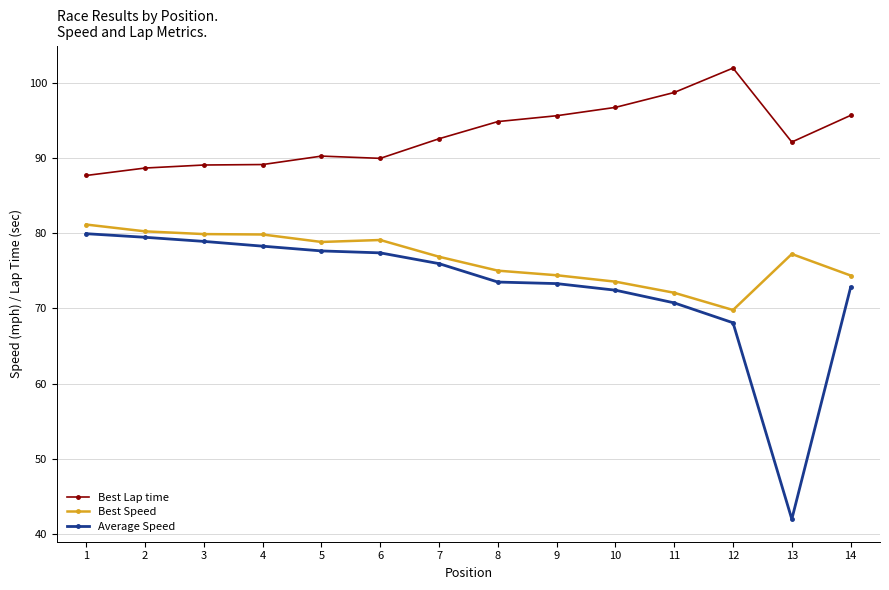

Rank the series by their average value, from highest to lowest.

Best Lap time, Best Speed, Average Speed